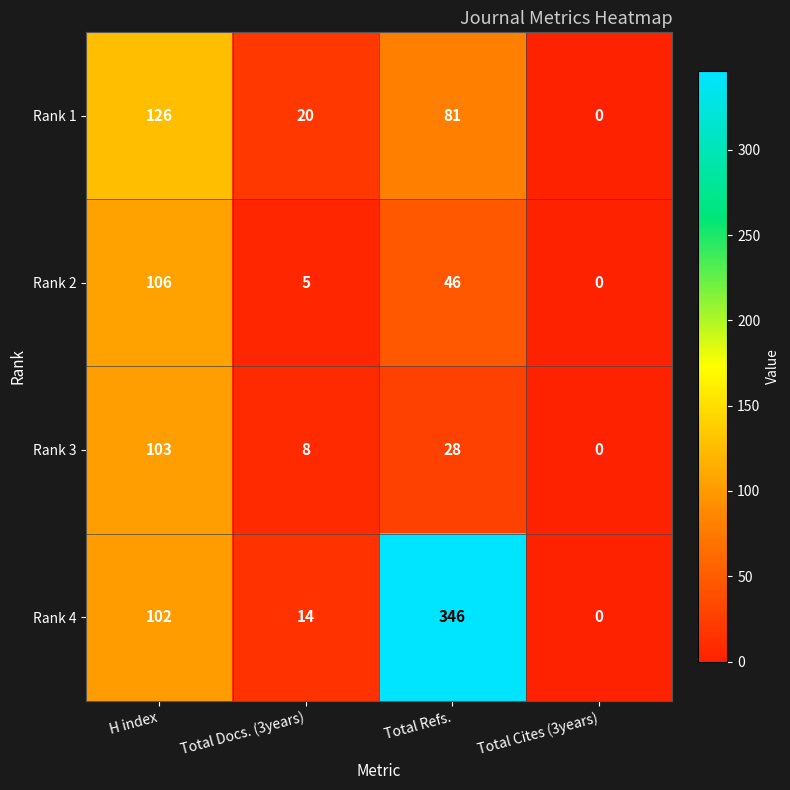

Which series has the largest range (max minus min)?

Rank 4